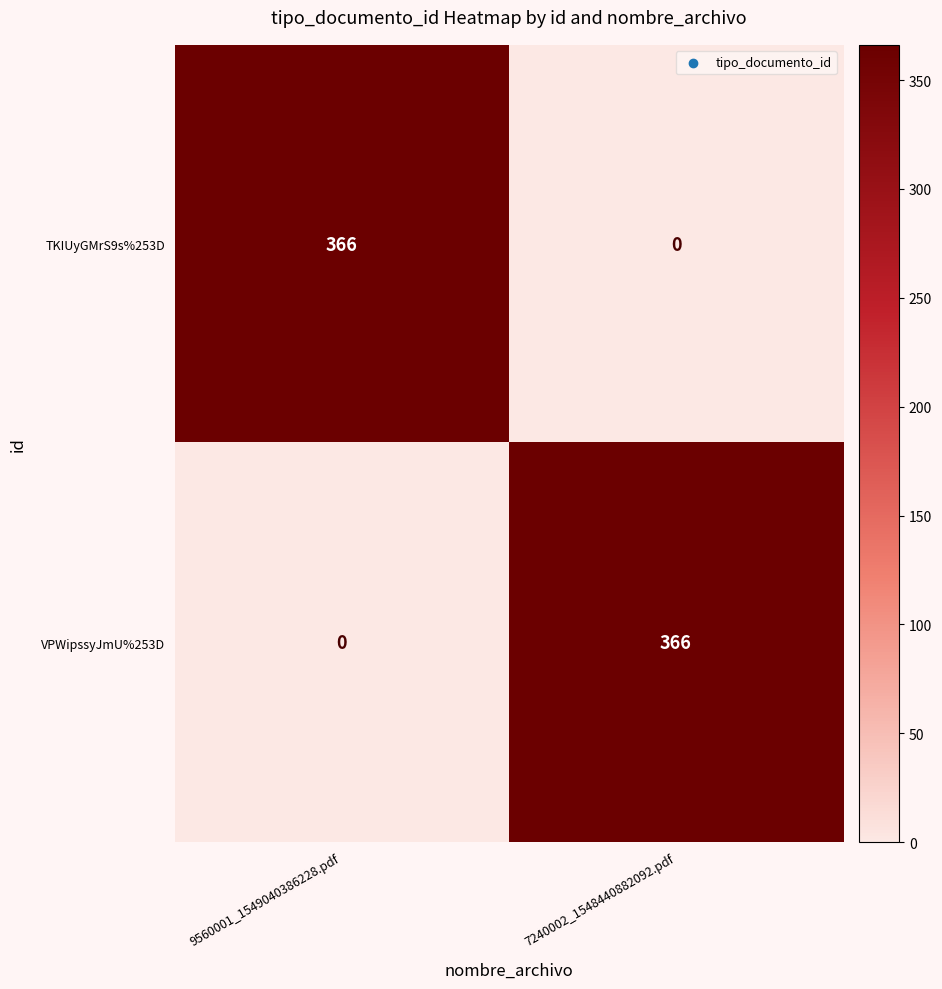

What value does the TKIUyGMrS9s%253D series have at 9560001_1549040386228.pdf?

366